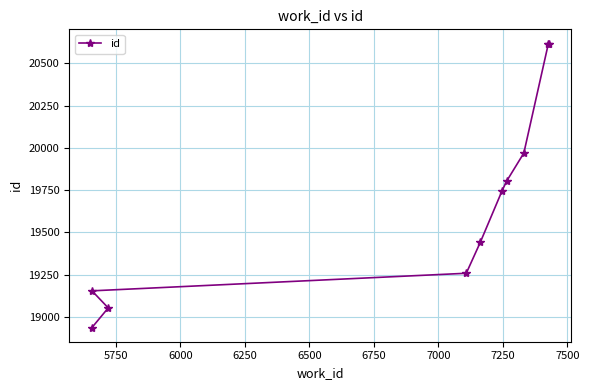

What is the sum of the values at 5750 and 7500?

39669